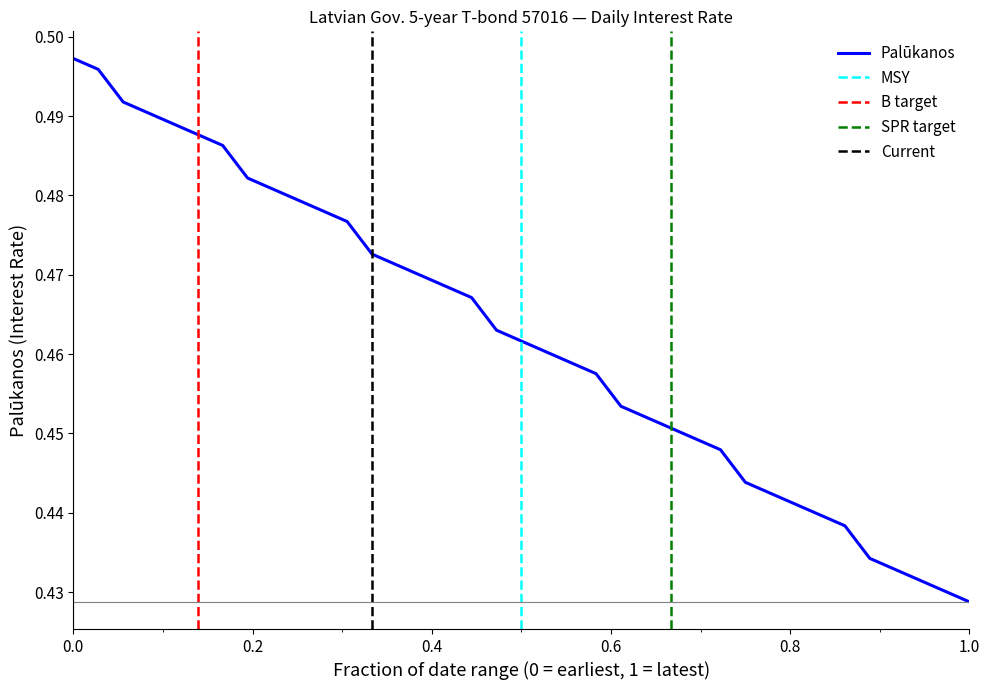

What is the sum of the values at 2023-10-24 and 2023-10-25?

1.0